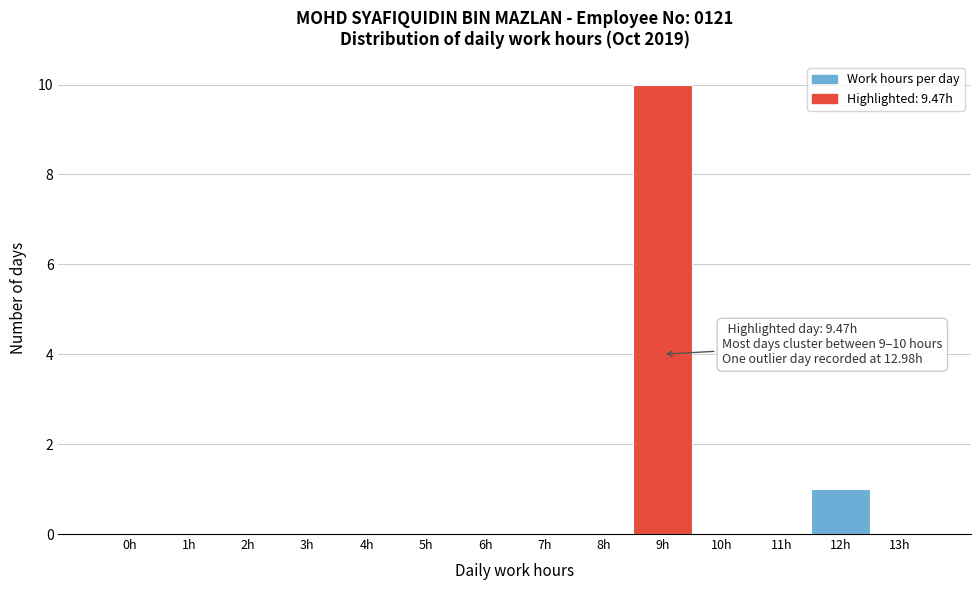

Reading left to right, what are all the values shown in this chart?

0h=0	1h=0	2h=0	3h=0	4h=0	5h=0	6h=0	7h=0	8h=0	9h=10	10h=0	11h=0	12h=1	13h=0